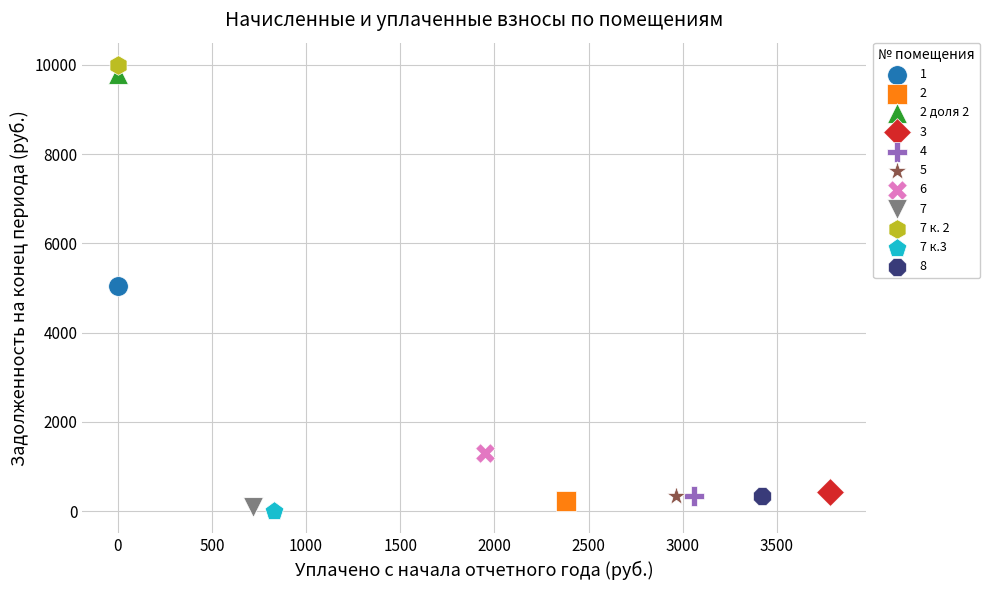

What are all the series names shown in the legend?

1, 2, 2 доля 2, 3, 4, 5, 6, 7, 7 к. 2, 7 к.3, 8